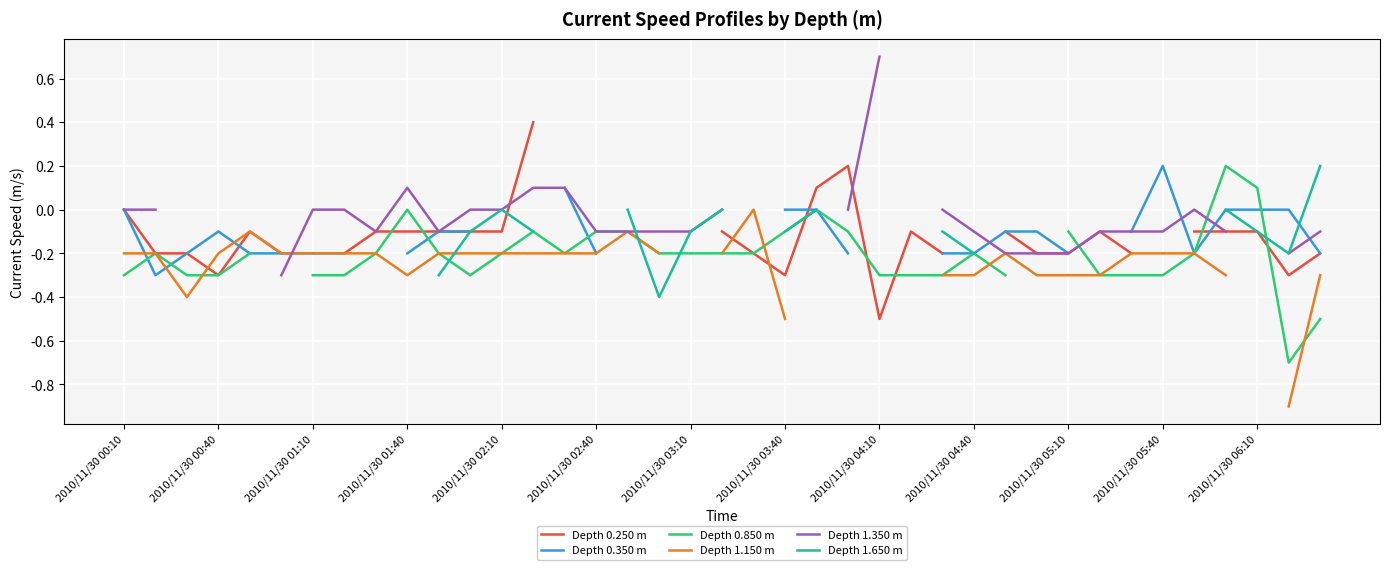

In Depth 0.350 m, how many points are lower than both neighbors (excluding endpoints)?

2